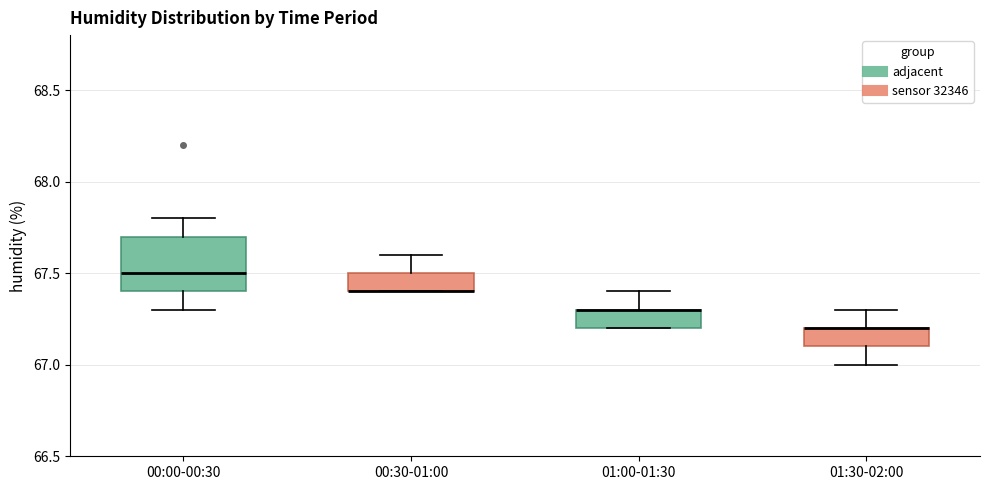

Reading left to right, read every box against the y-axis: the position of its median line, the range the box covers, and the ends of its whiskers. The values are not printed on the chart, so give them approximately, as read against the axis.

00:00-00:30: median 67.5, box 67.4 to 67.7, whiskers 67.3 to 67.8
00:30-01:00: median 67.4 (drawn on the box's lower edge), box 67.4 to 67.5, whiskers 67.4 to 67.6
01:00-01:30: median 67.3 (drawn on the box's upper edge), box 67.2 to 67.3, whiskers 67.2 to 67.4
01:30-02:00: median 67.2 (drawn on the box's upper edge), box 67.1 to 67.2, whiskers 67.0 to 67.3